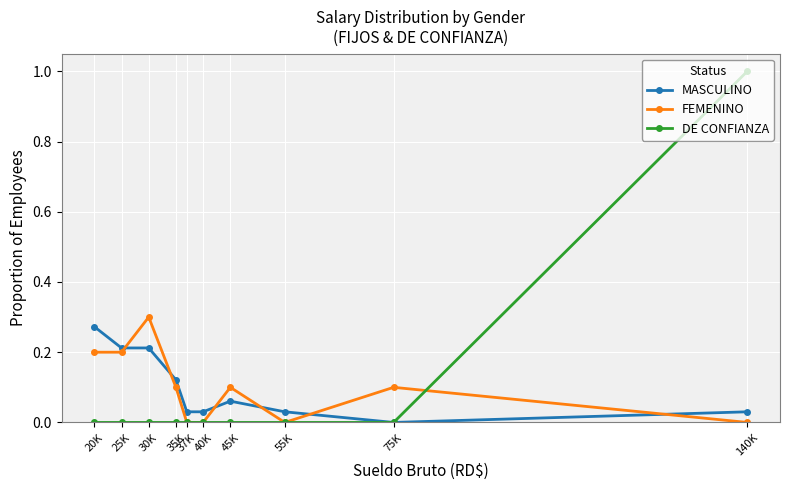

How many values in MASCULINO are above zero?

9